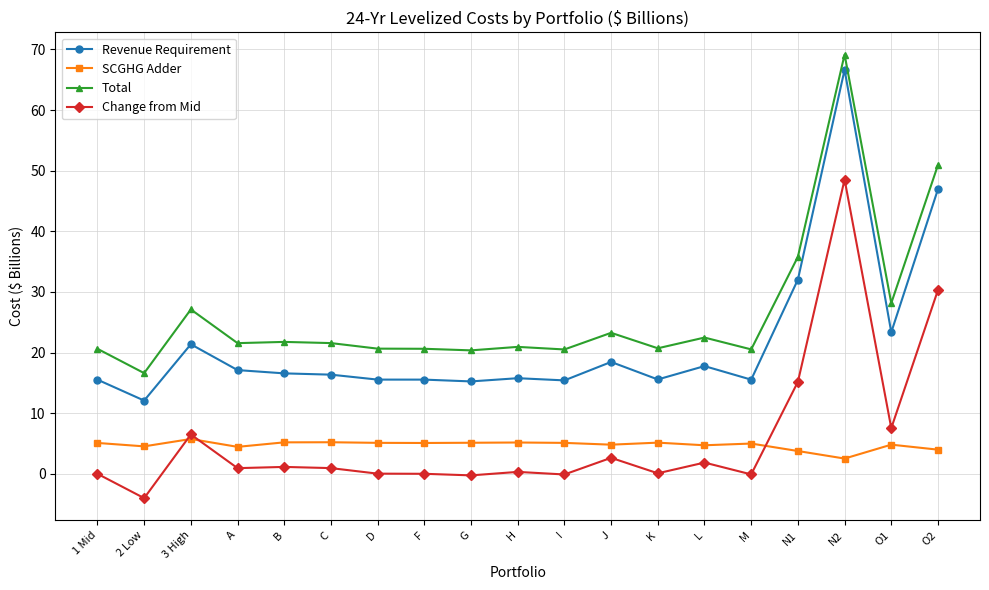

How many lines are shown in the chart?

4